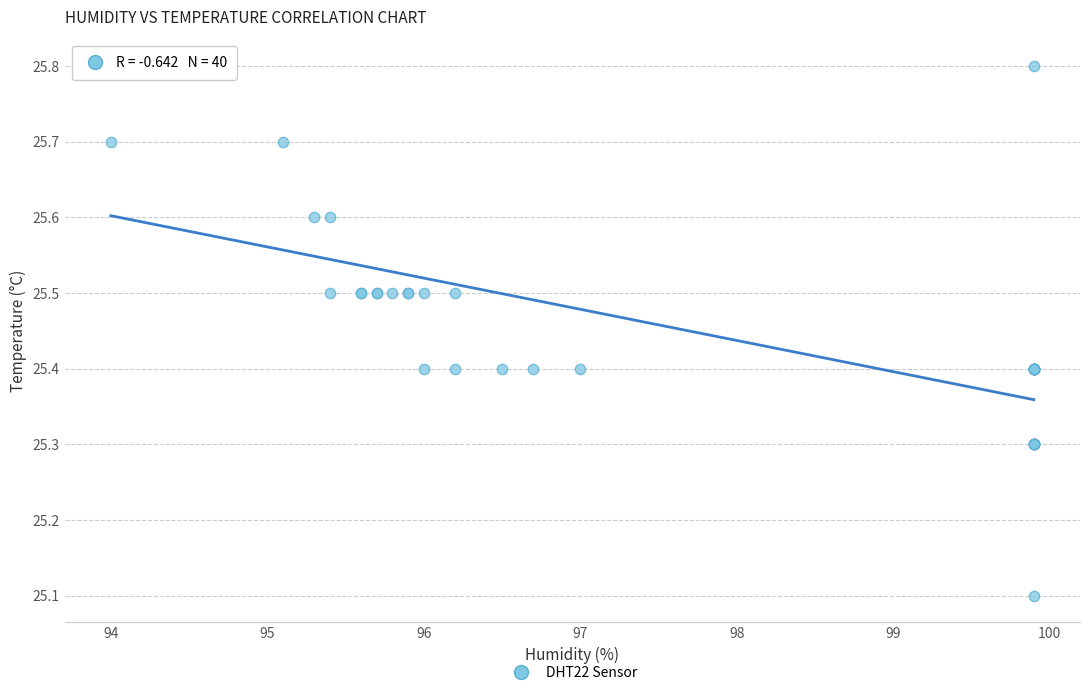

What Y value in the scatter plot is closest to 25?

25.1